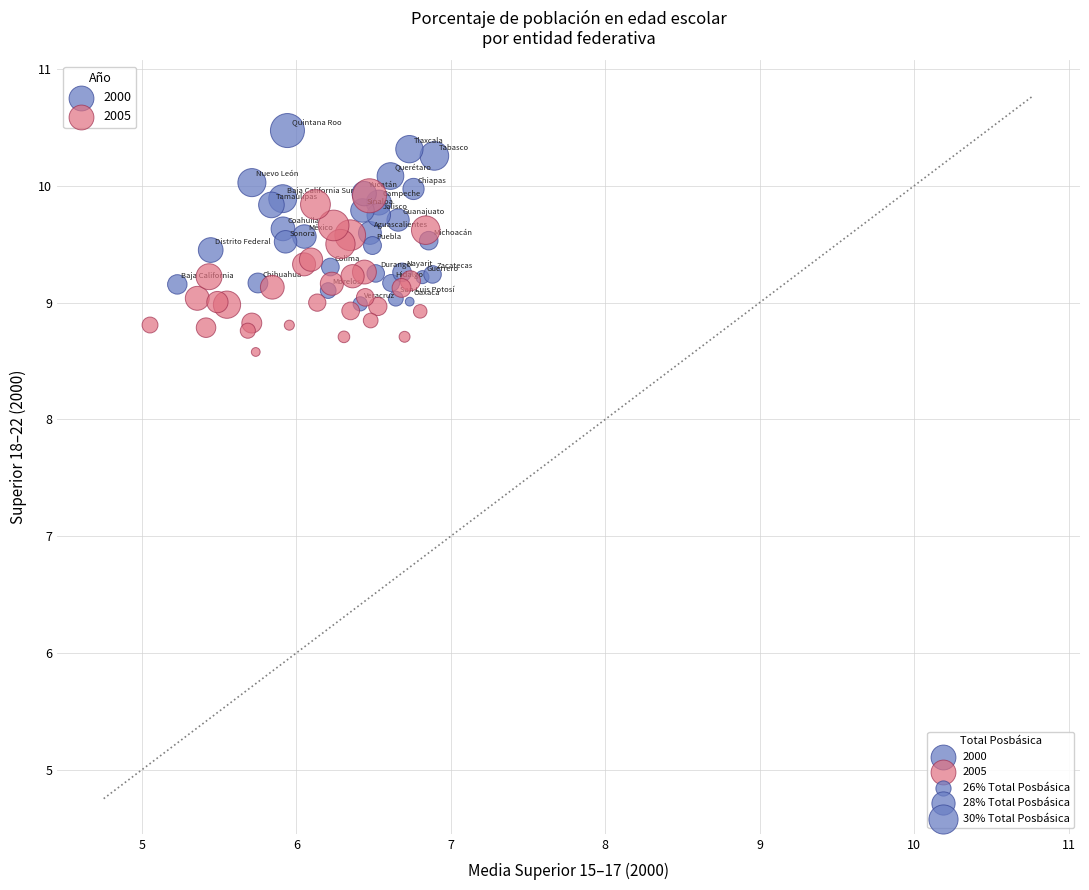

Which series reaches the maximum Y coordinate?

2000